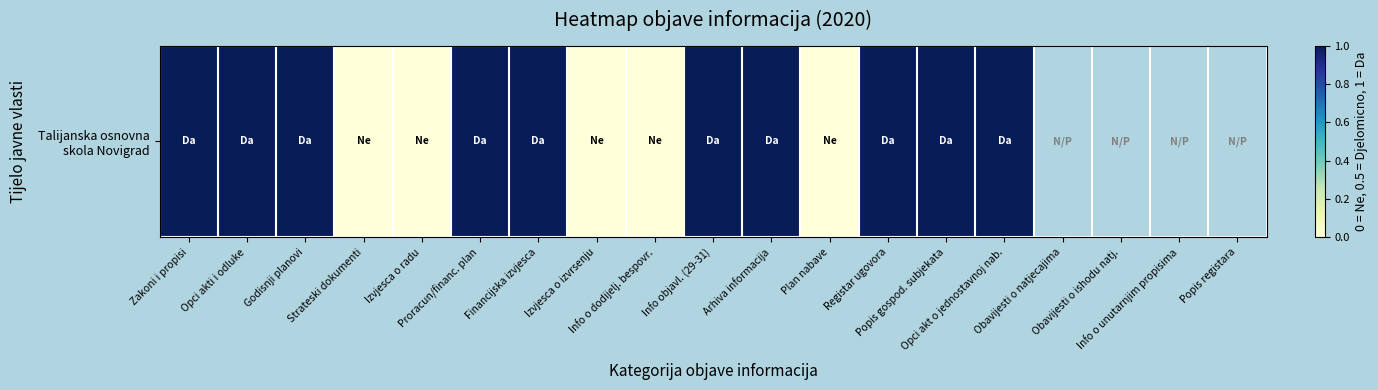

What is the difference between the maximum and minimum values?

1.0